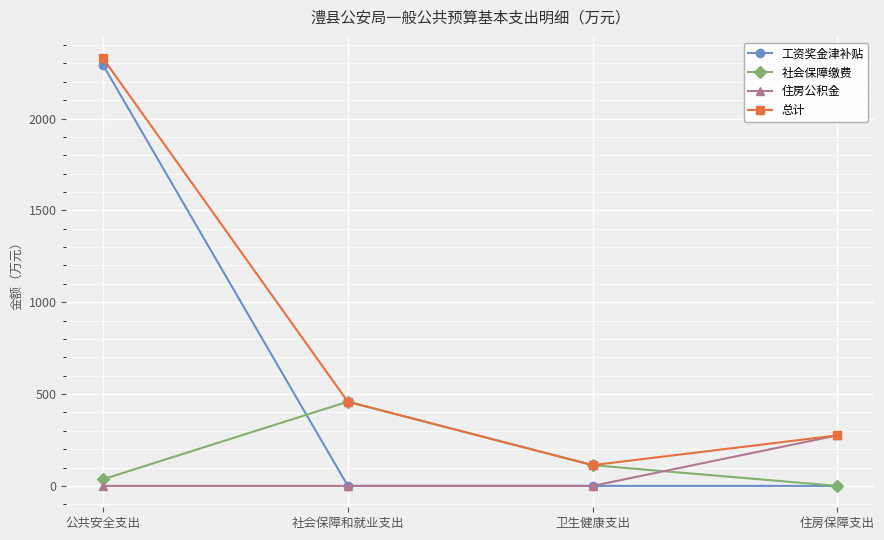

What are all the series names shown in the legend?

工资奖金津补贴, 社会保障缴费, 住房公积金, 总计